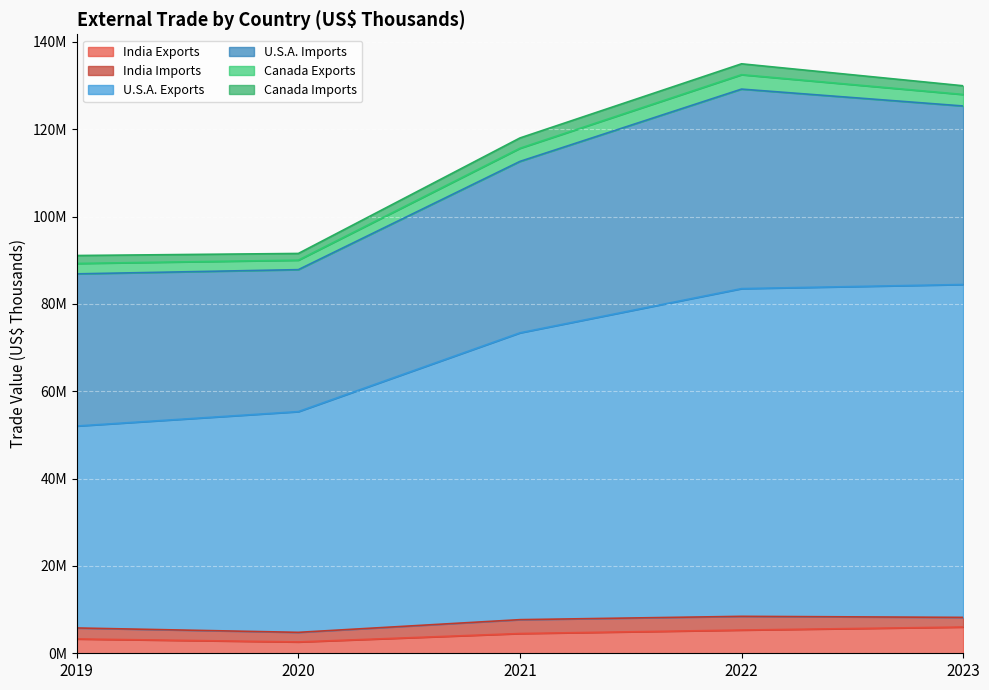

How many interior local peaks does the Canada Exports series have?

1